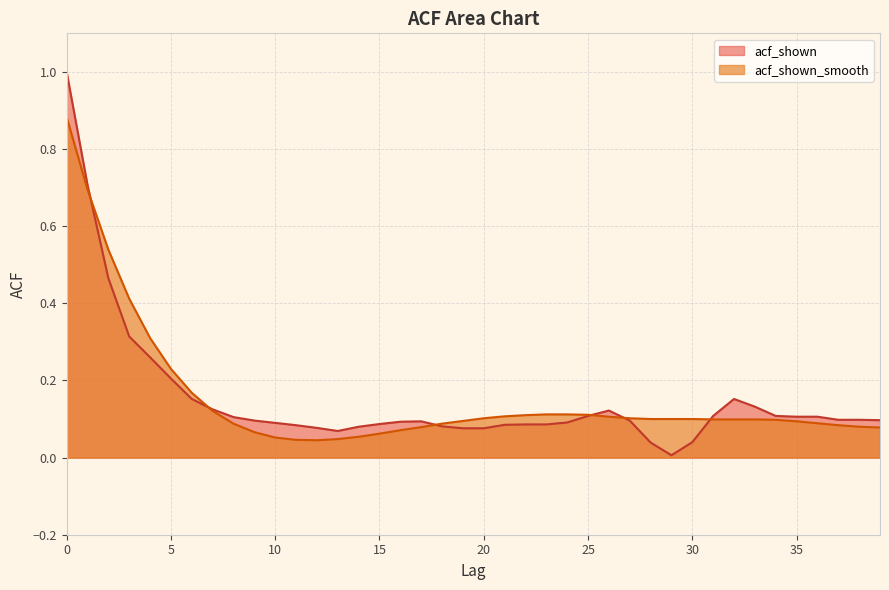

What is the sum of all acf_shown values?

6.1